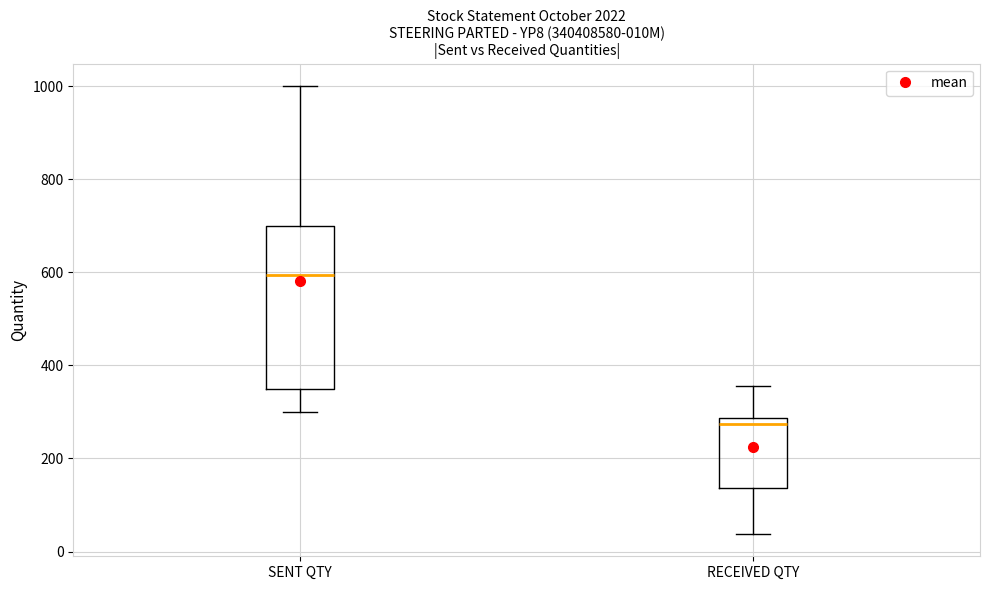

Comparing the boxes themselves (not the whiskers), which one is the tallest?

SENT QTY